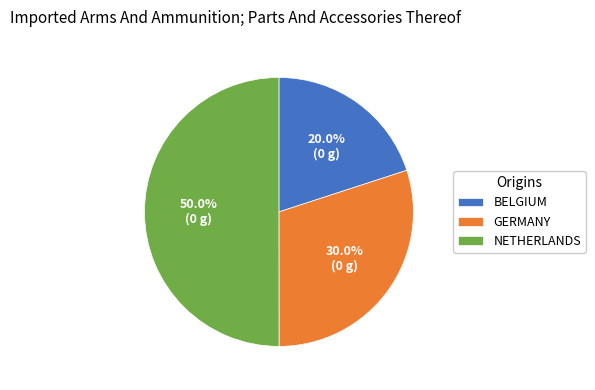

Which slice is the smallest?

BELGIUM